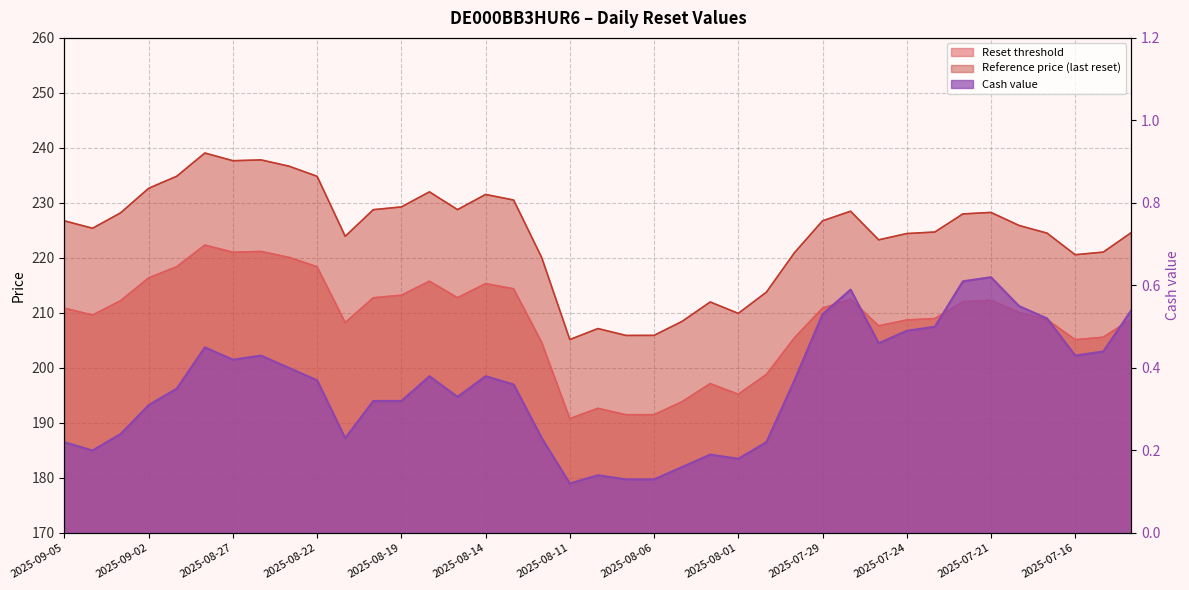

True or false: Reference price (last reset) has a value of 325.2 at 2025-08-22.

False